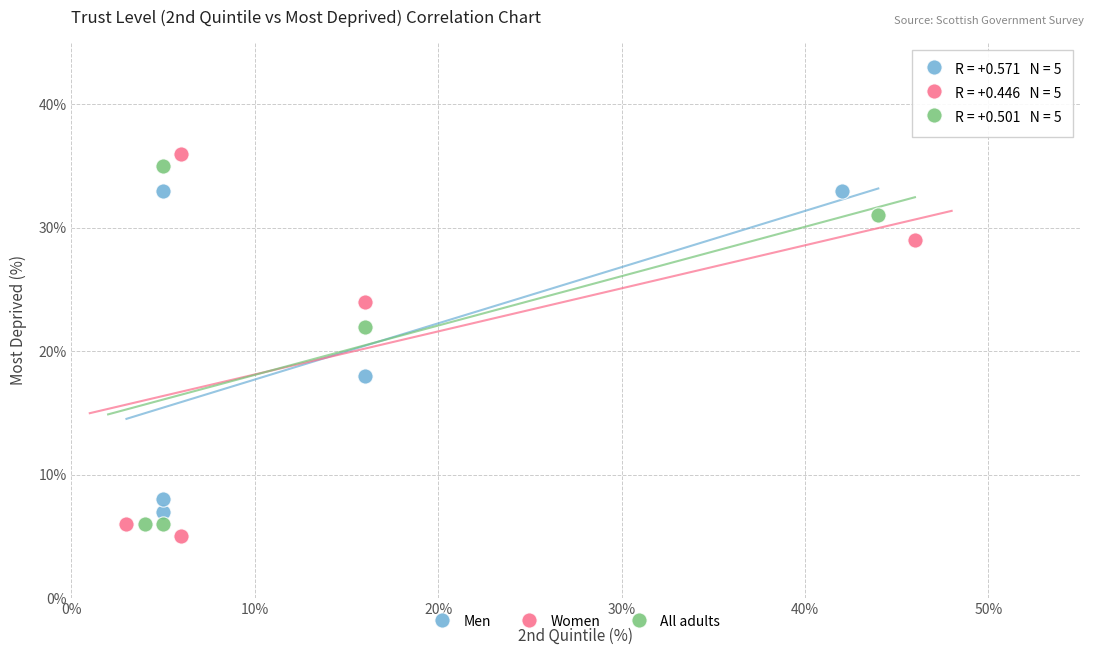

Which series has the largest Y range (max minus min)?

Women